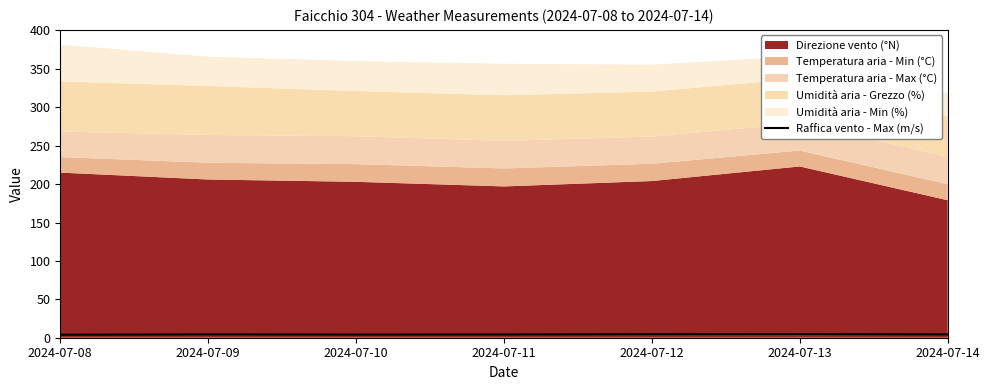

Where is the first local maximum?

2024-07-09